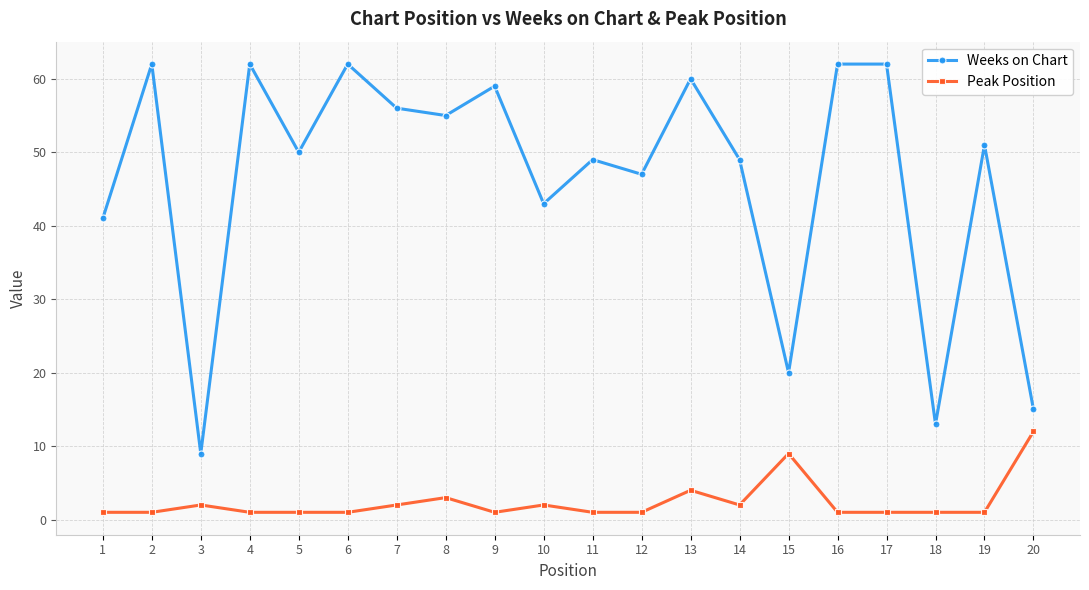

List the series in order of their peak value, lowest first.

Peak Position, Weeks on Chart